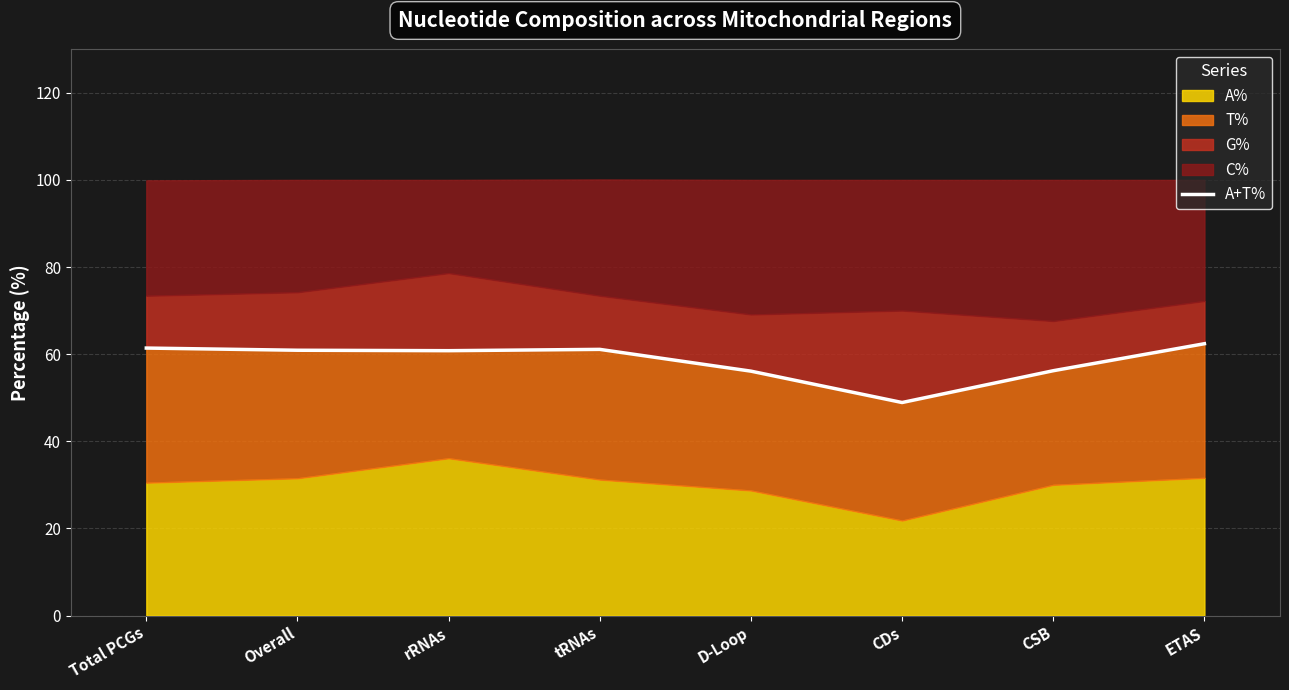

What is the sum of the values at CDs and CSB?

105.1